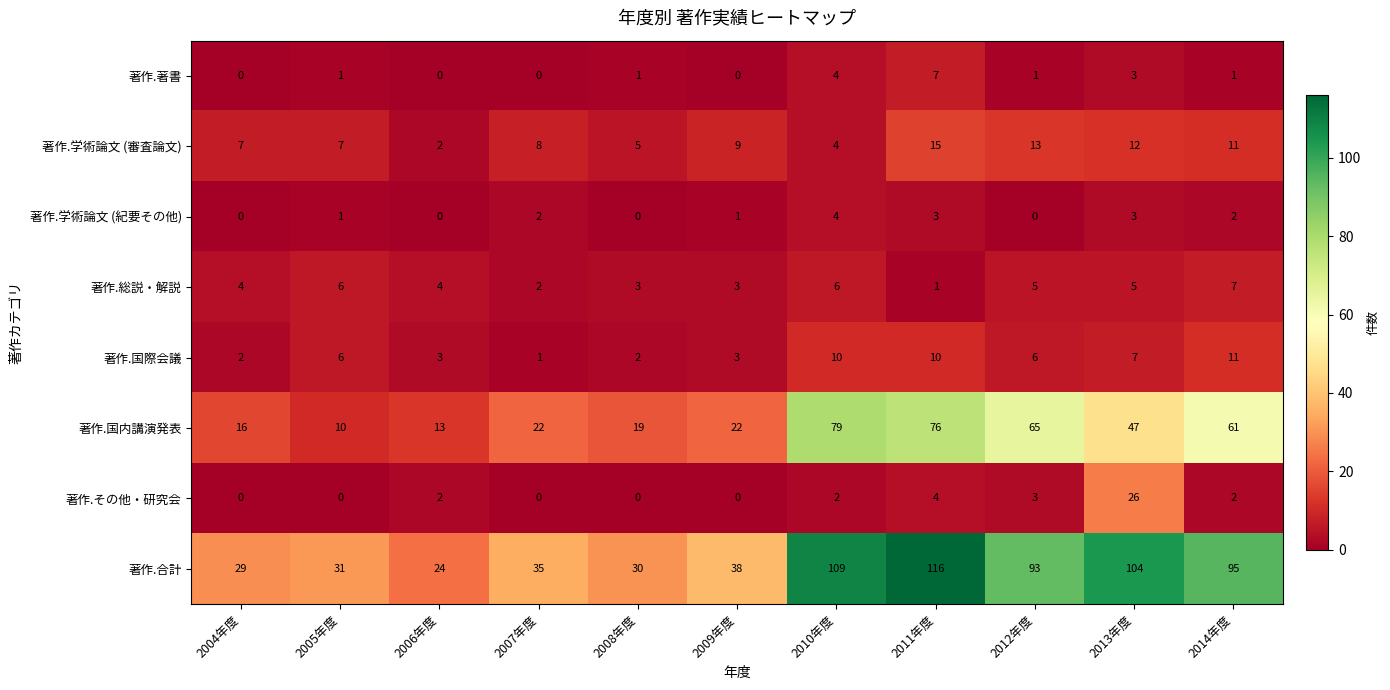

Read the 著作.総説・解説 value at 2008年度.

3